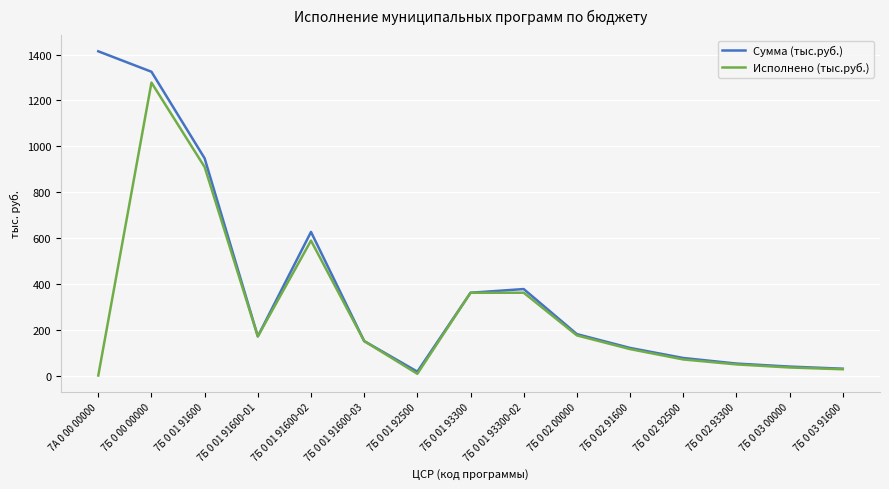

True or false: Исполнено (тыс.руб.) has more than 2 points higher than both neighbors.

True